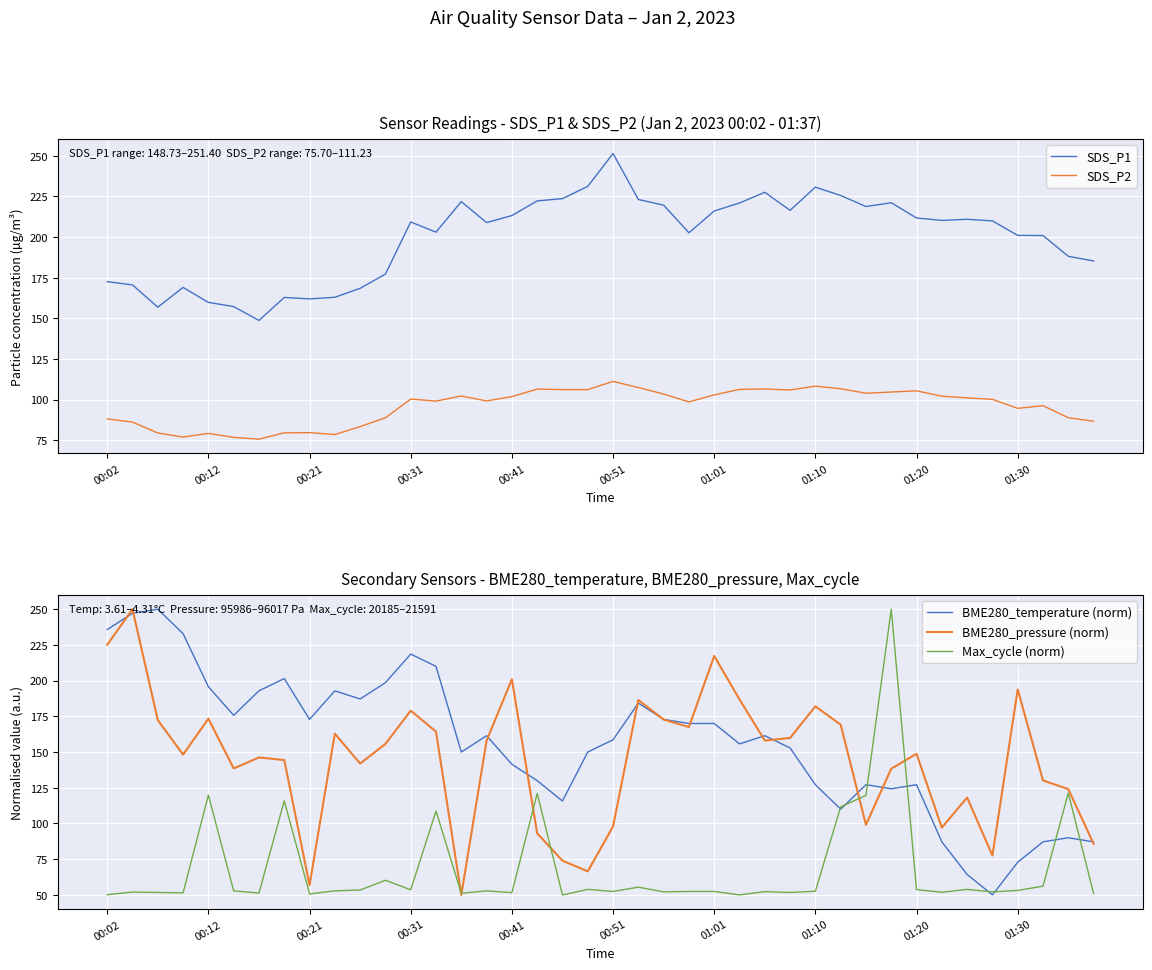

Reading left to right, list all the values displayed in this chart.

SDS_P1: 172.6	170.6	156.9	169.0	159.8	157.2	148.7	162.9	162.0	163.0	168.5	177.2	209.3	203.0	221.8	208.9	213.2	222.2	223.6	231.2	251.4	223.1	219.6	202.6	216.0	220.9	227.5	216.4	230.7	225.6	218.8	221.1	211.7	210.2	210.9	209.9	201.0	200.9	188.2	185.3
SDS_P2: 88.1	86.2	79.5	77.0	79.3	76.8	75.7	79.6	79.7	78.6	83.4	88.9	100.4	99.1	102.2	99.2	101.9	106.5	106.2	106.2	111.2	107.5	103.5	98.6	102.9	106.3	106.6	106.0	108.3	106.7	104.0	104.7	105.4	102.2	101.1	100.2	94.7	96.3	88.9	86.7
BME280_temperature (norm): 235.7	247.1	250.0	232.9	195.7	175.7	192.9	201.4	172.9	192.9	187.1	198.6	218.6	210.0	150.0	161.4	141.4	130.0	115.7	150.0	158.6	184.3	172.9	170.0	170.0	155.7	161.4	152.9	127.1	110.0	127.1	124.3	127.1	87.1	64.3	50.0	72.9	87.1	90.0	87.1
BME280_pressure (norm): 225.1	250.0	172.3	148.2	173.4	138.5	146.2	144.4	56.8	162.9	142.0	155.7	179.0	164.3	50.0	158.0	200.9	93.1	74.0	66.5	97.9	186.4	172.7	167.5	217.2	186.8	158.0	159.9	182.0	169.1	99.1	138.3	148.8	97.1	118.2	77.6	193.9	130.1	124.1	85.8
Max_cycle (norm): 50.1	52.0	51.7	51.4	119.8	52.8	51.3	115.9	50.7	52.8	53.4	60.2	53.6	108.7	51.1	52.8	51.6	121.0	50.0	53.8	52.4	55.4	52.1	52.4	52.4	50.0	52.3	51.7	52.6	111.6	119.7	250.0	53.7	51.8	53.8	52.1	53.1	56.1	121.3	51.0